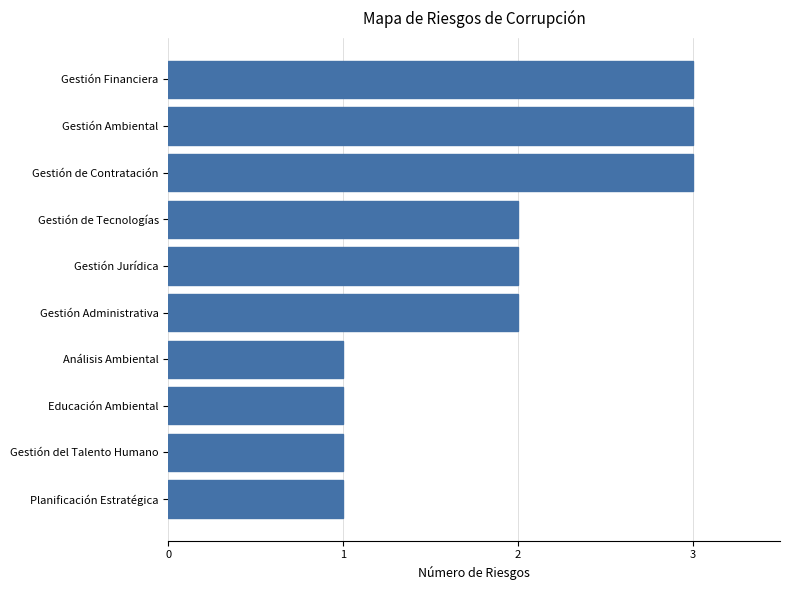

The chart shows a value of 3 at Gestión Administrativa. True or false?

False